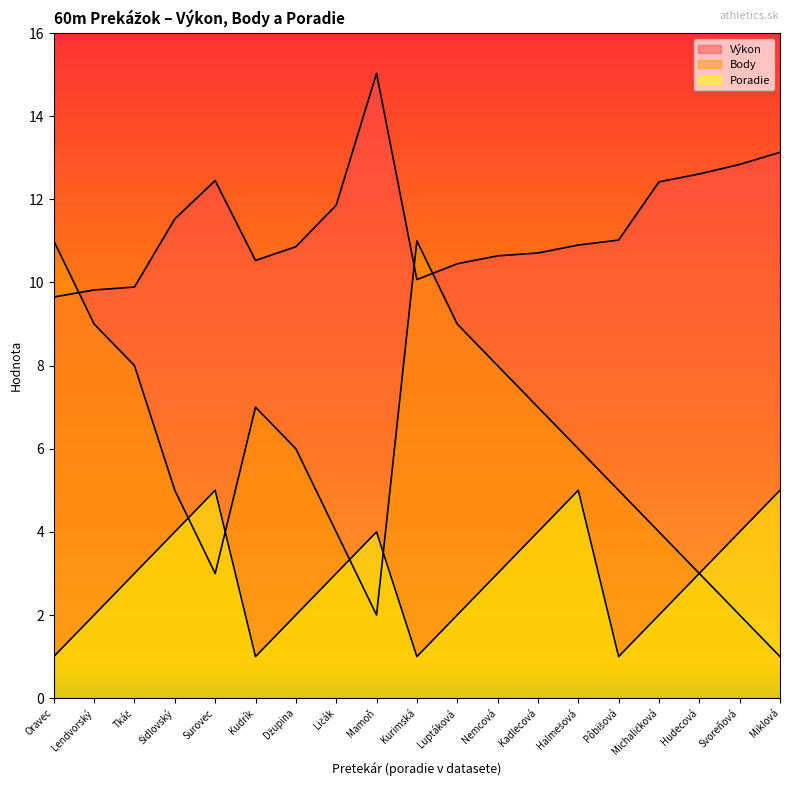

What is the highest value of the Poradie series?

5.0